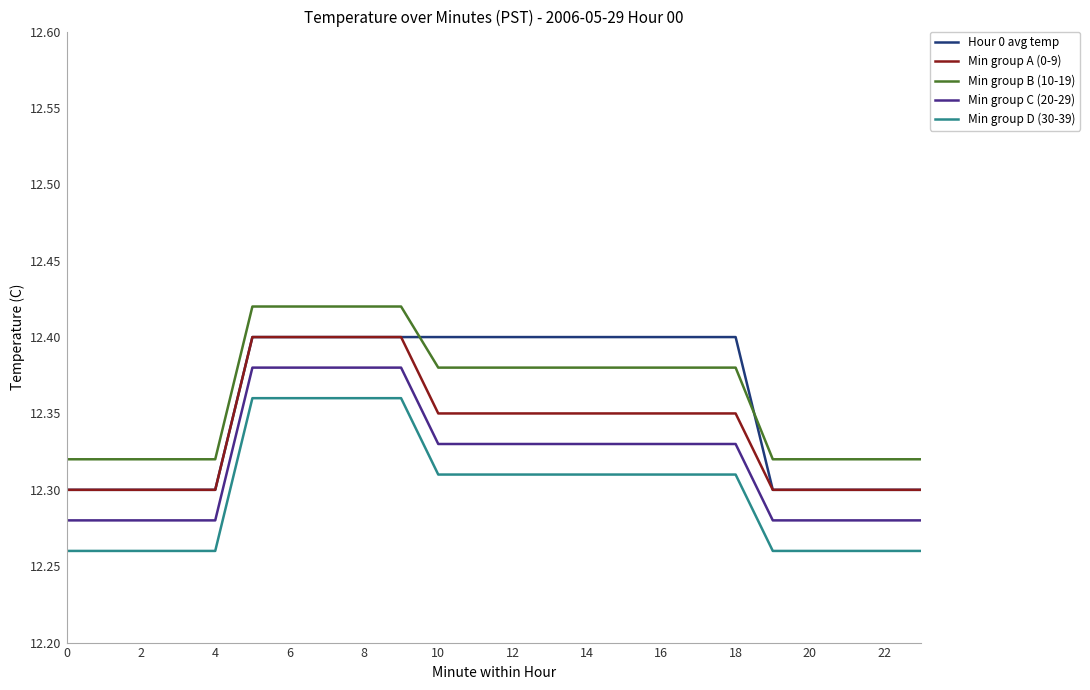

True or false: Hour 0 avg temp and Min group D (30-39) cross at least once.

False